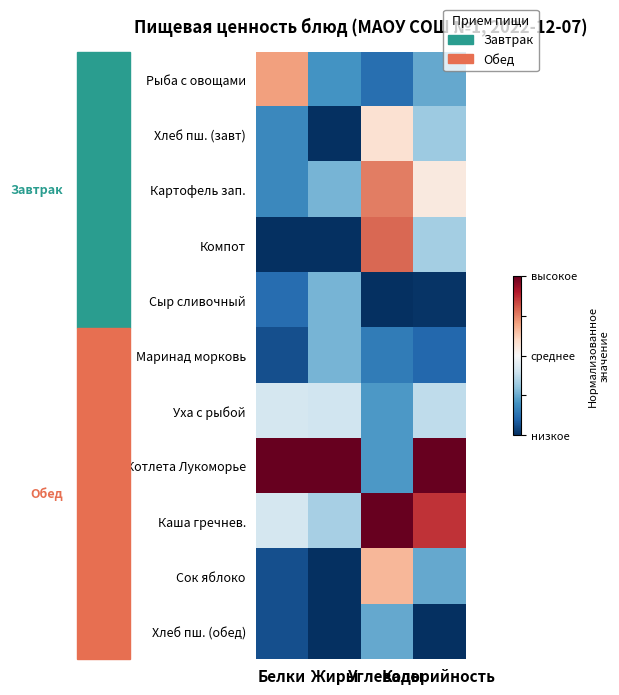

Which label corresponds to the largest value in the chart?

Белки